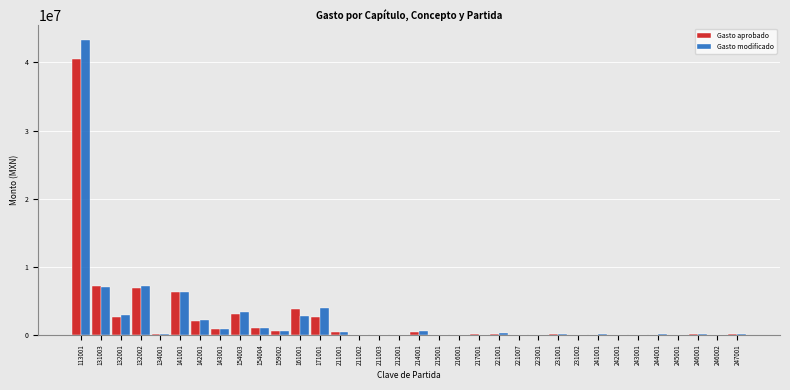

The value of Gasto aprobado at 141001 is 6292920.0. True or false?

True